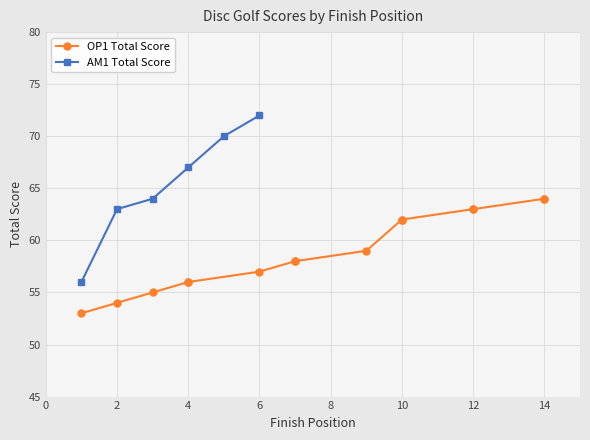

At which label does AM1 Total Score reach its peak?

6